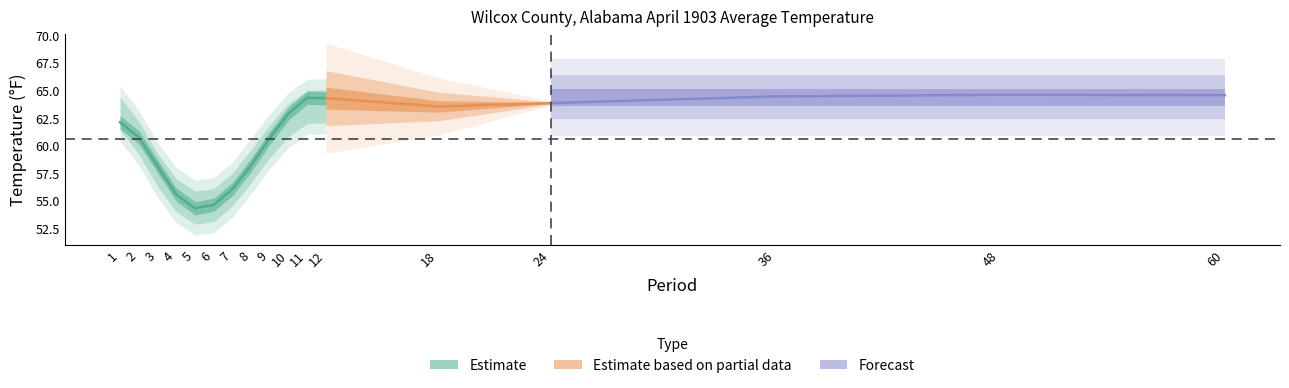

Which has a higher value, 4 or 60?

60